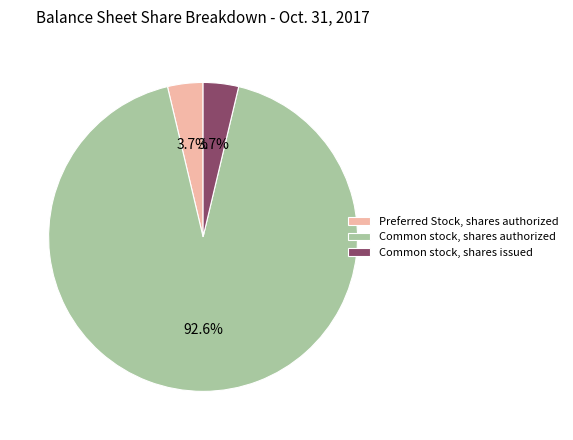

How many segments does this pie chart have?

3